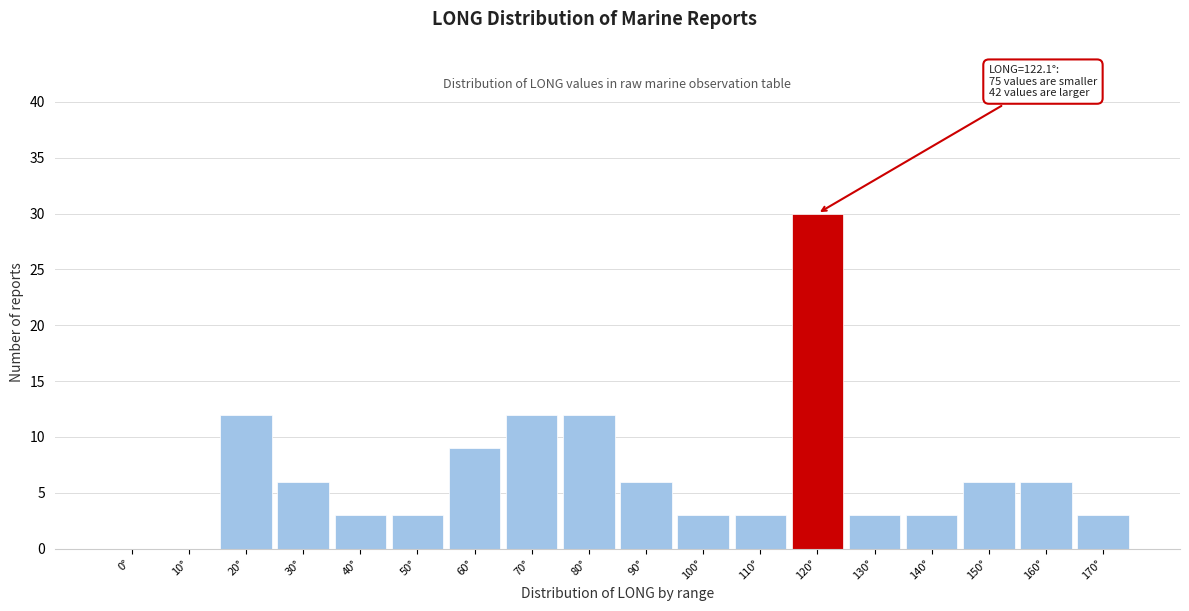

Reading left to right, list all the values displayed in this chart.

0°=0	10°=0	20°=12	30°=6	40°=3	50°=3	60°=9	70°=12	80°=12	90°=6	100°=3	110°=3	120°=30	130°=3	140°=3	150°=6	160°=6	170°=3